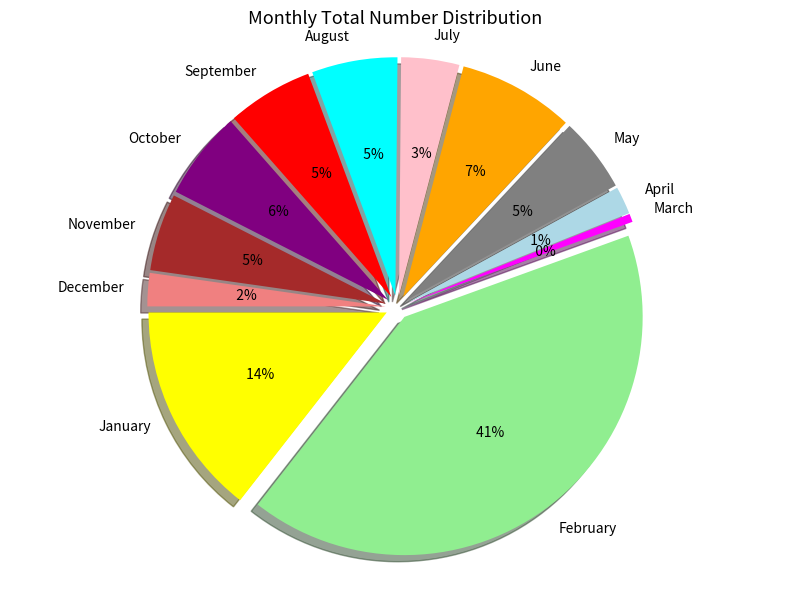

To the nearest percent, what percentage of the pie is January?

14%